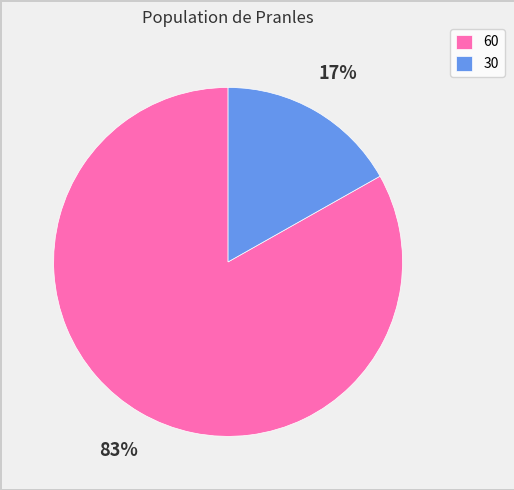

Is the sum of 30 and 60 greater than half?

Yes